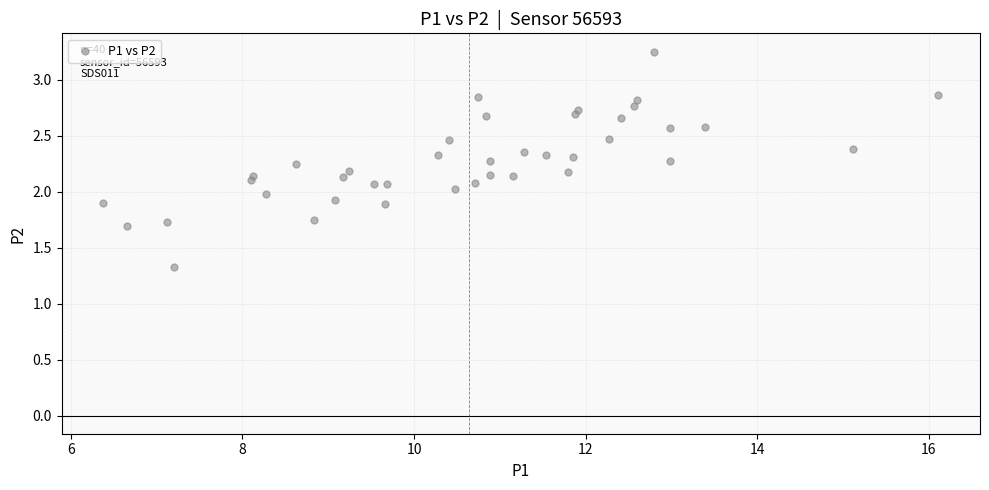

What is the range of X values (max minus min)?

9.7